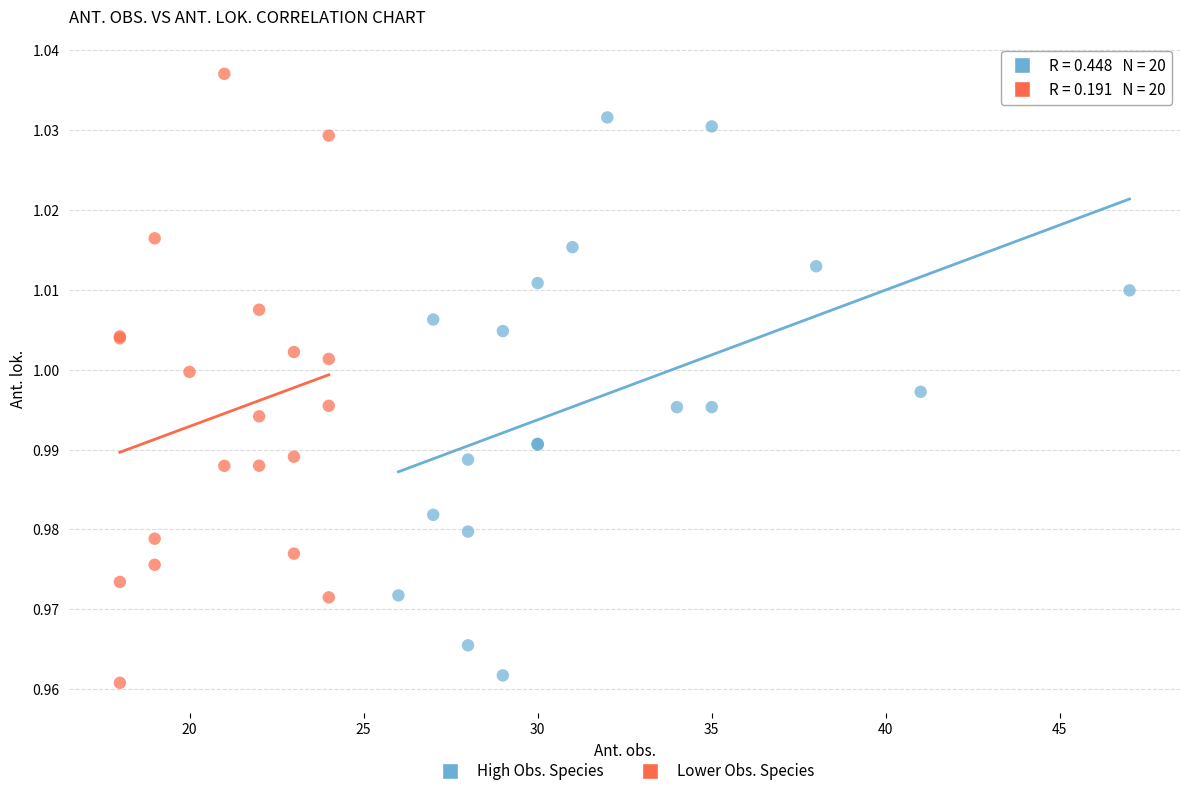

Which series contains the highest Y value?

Lower Obs. Species